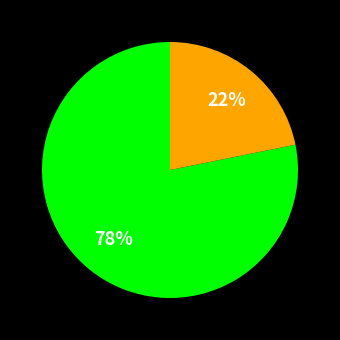

To the nearest percent, what is the average slice percentage?

50%